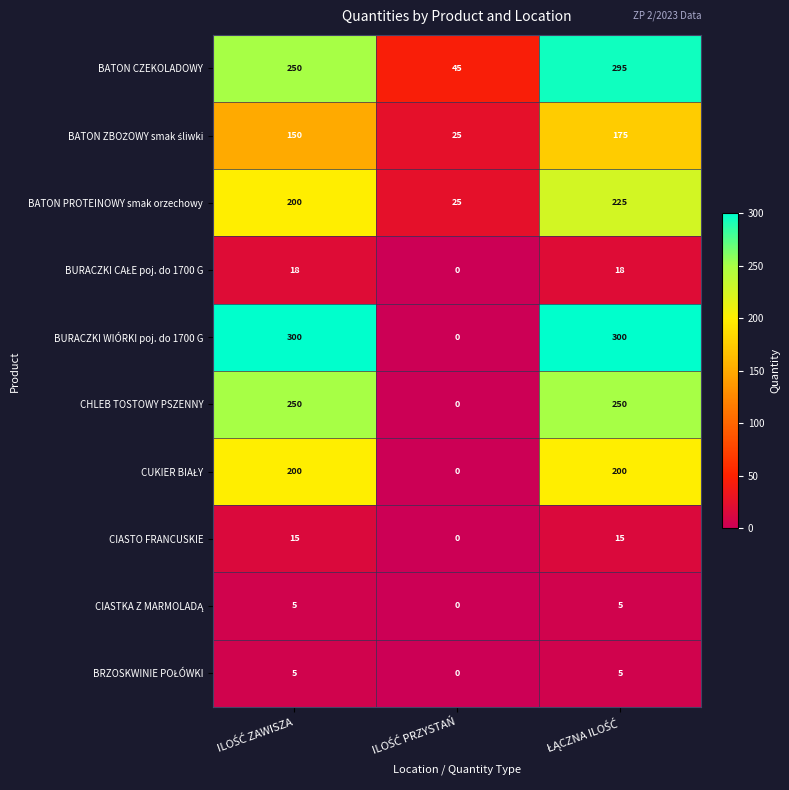

What is the average value of the CIASTO FRANCUSKIE series?

10